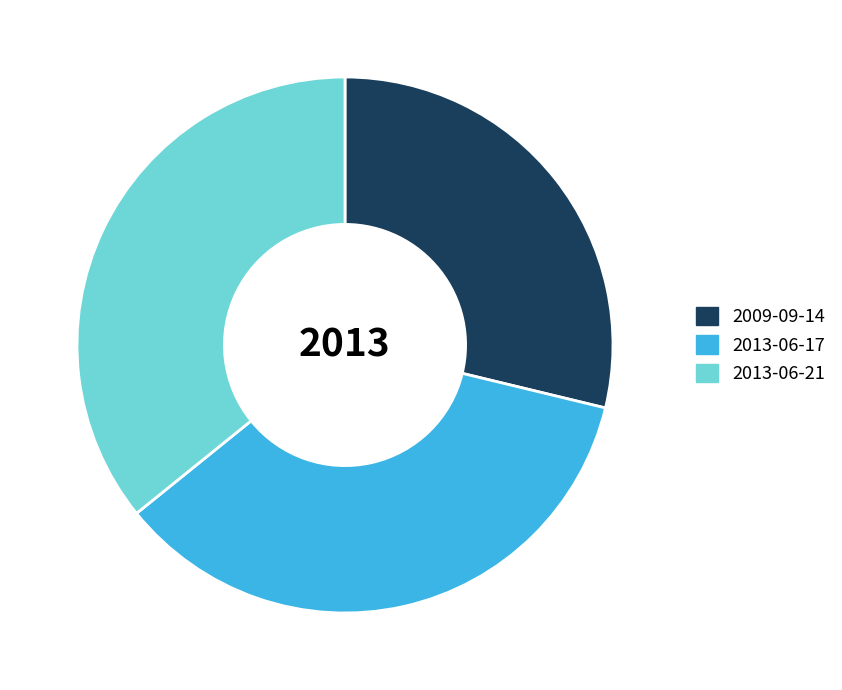

What is the smallest slice in the pie chart?

2009-09-14